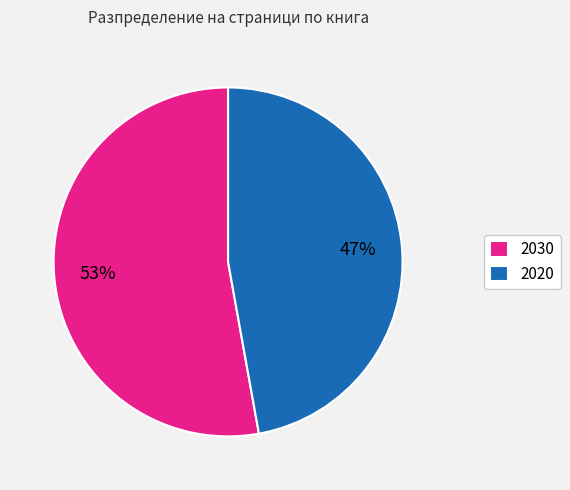

The 2030 slice represents 65% of the pie. True or false?

False